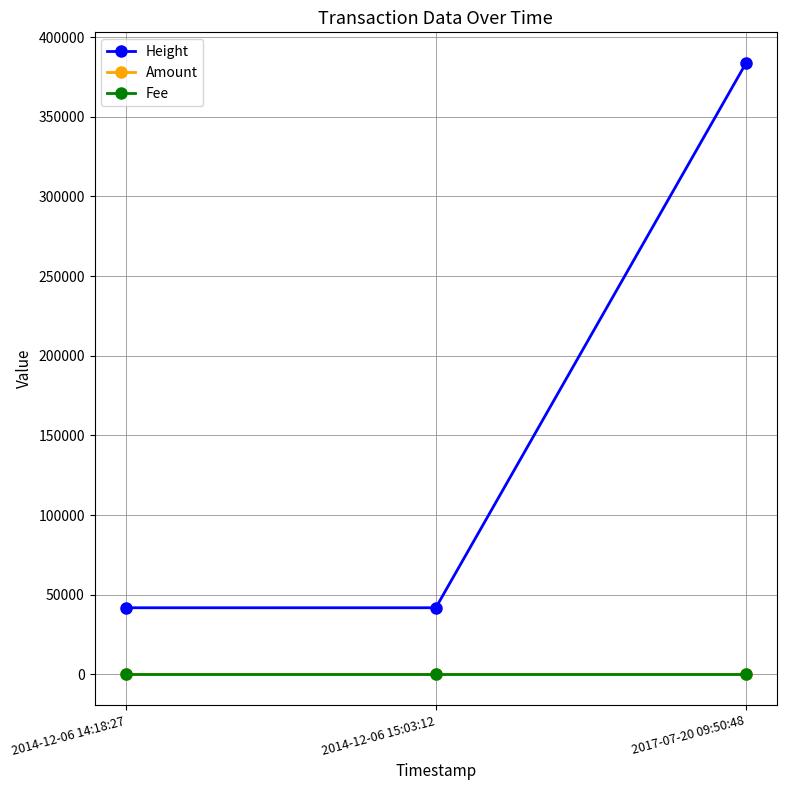

How many lines are shown in the chart?

3